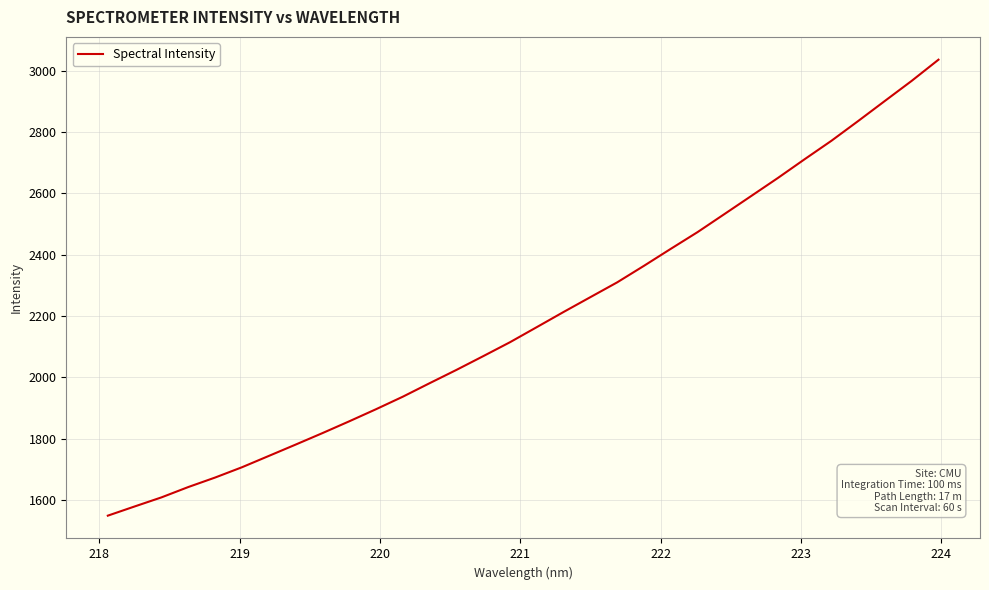

What is the smallest value displayed?

1548.7